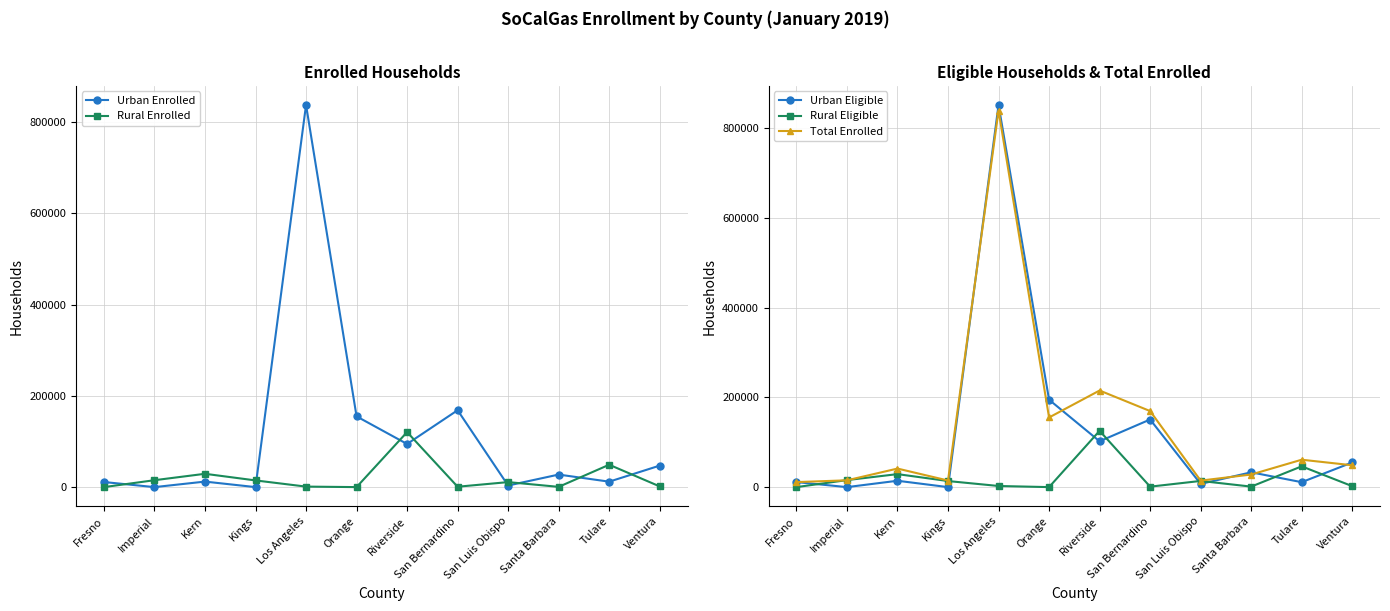

Reading left to right, extract all data points from this chart.

Urban Enrolled: 11177.0	0.0	12119.0	16.0	837724.0	155094.0	94547.0	168551.0	3502.0	27506.0	11954.0	47147.0
Rural Enrolled: 18.0	15146.0	29203.0	14686.0	1119.0	18.0	120630.0	857.0	10985.0	566.0	49080.0	1550.0
Urban Eligible: 11221.4	0.0	14169.4	10.5	851229.4	194674.9	102076.8	150613.3	7169.2	33001.6	10998.0	54934.3
Rural Eligible: 15.5	15625.1	28947.4	13517.3	2514.5	10.1	125393.6	1023.6	13753.8	1132.9	46289.5	2140.9
Total Enrolled: 11195.0	15146.0	41322.0	14702.0	838843.0	155112.0	215177.0	169408.0	14487.0	28072.0	61034.0	48697.0